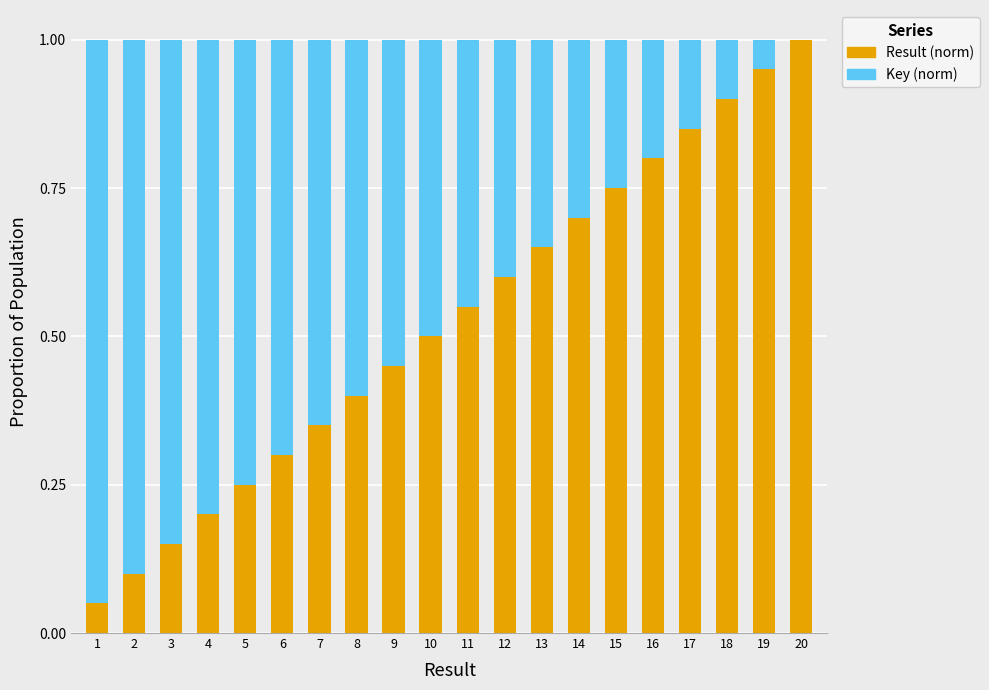

What is the total value across all series at 16?

1.0